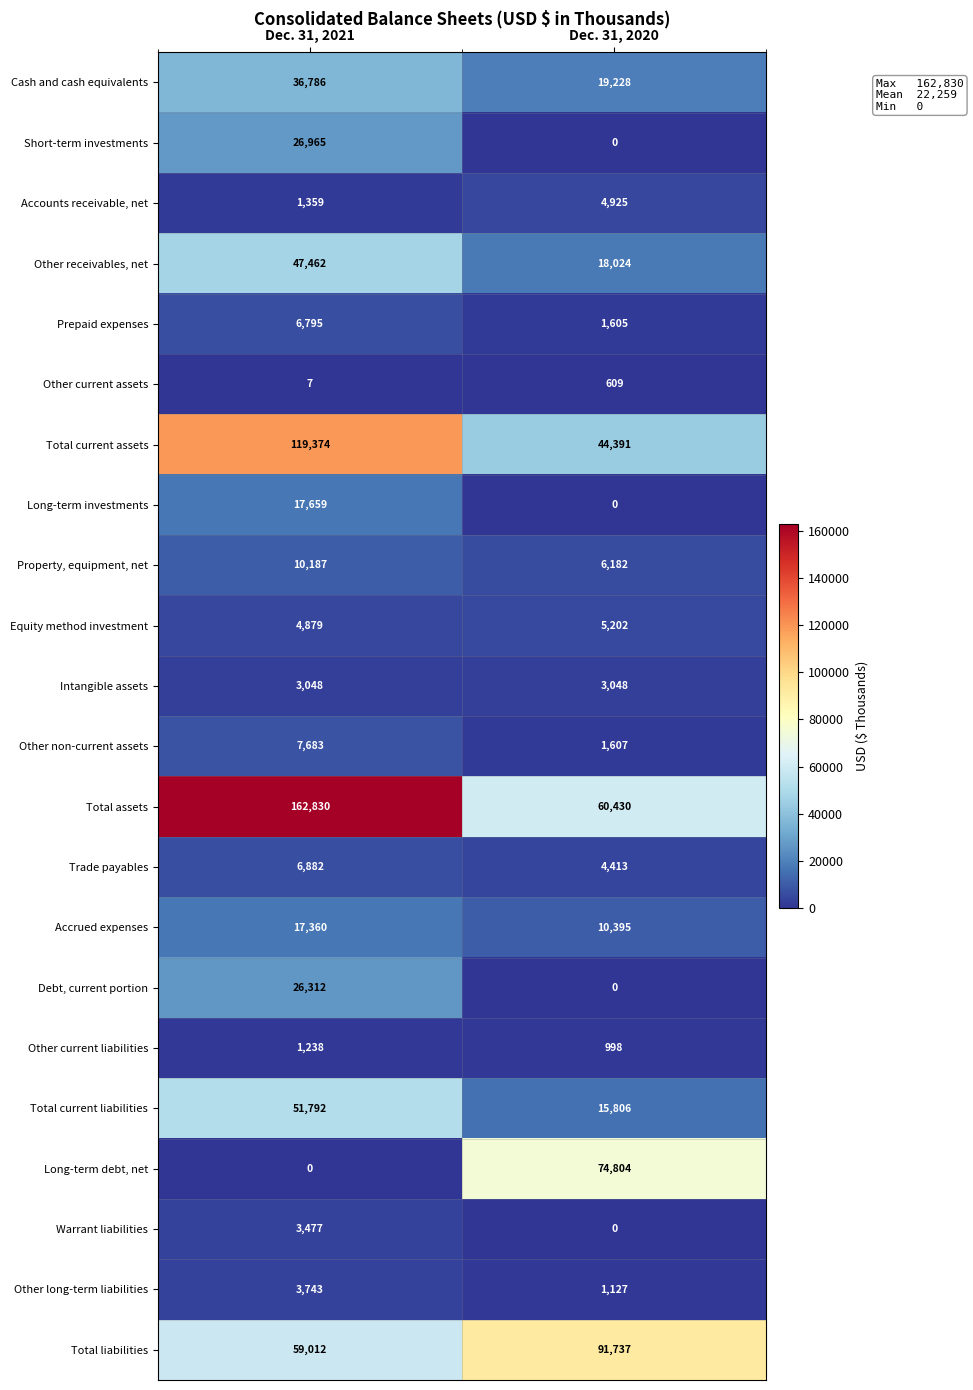

What is the sum of all Other current liabilities values?

2236